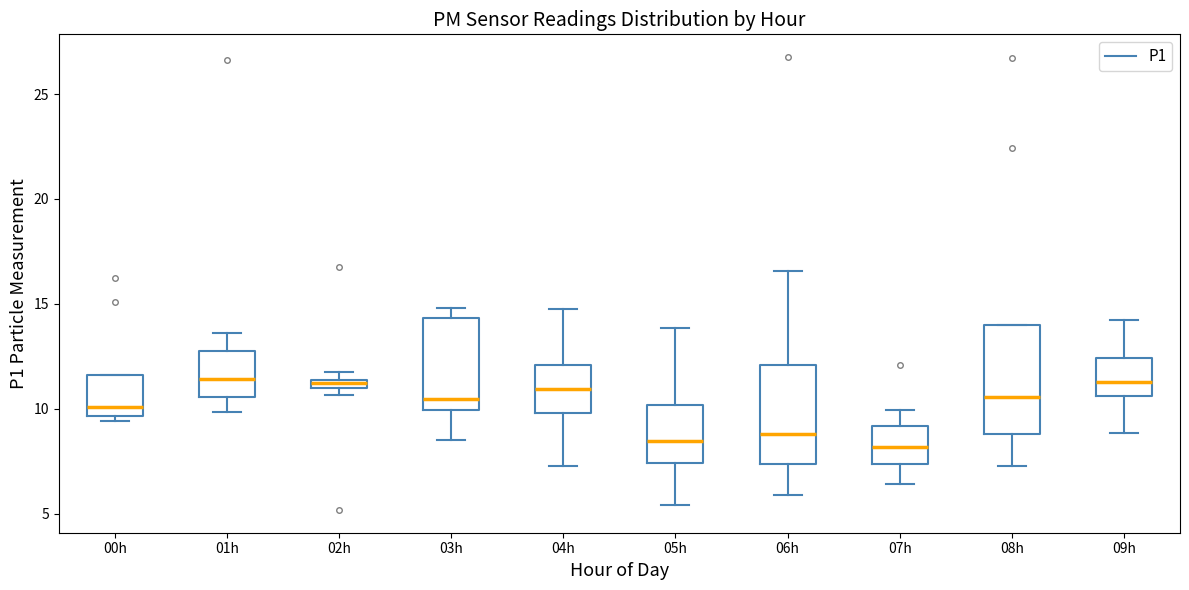

Where is the upper edge of the box for 01h on the y-axis? The values are not printed on the chart, so give them approximately, as read against the axis.

12.5